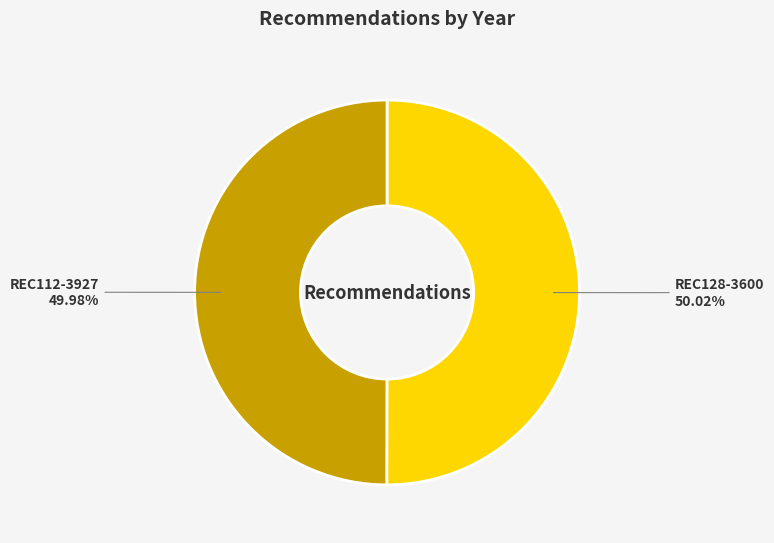

To the nearest percent, what is the average slice percentage?

50%